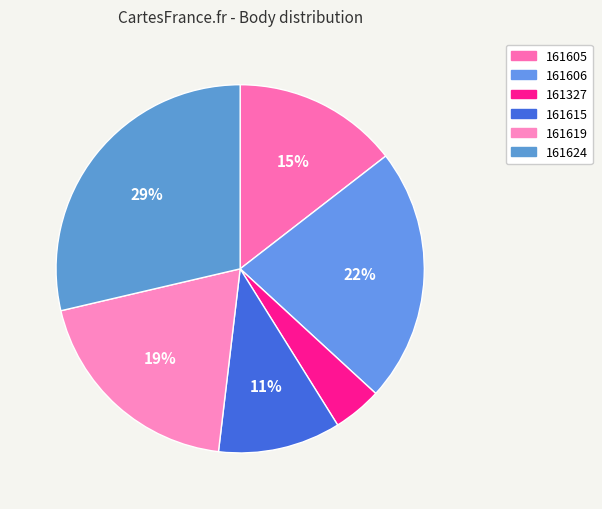

Which slice is the largest?

161624